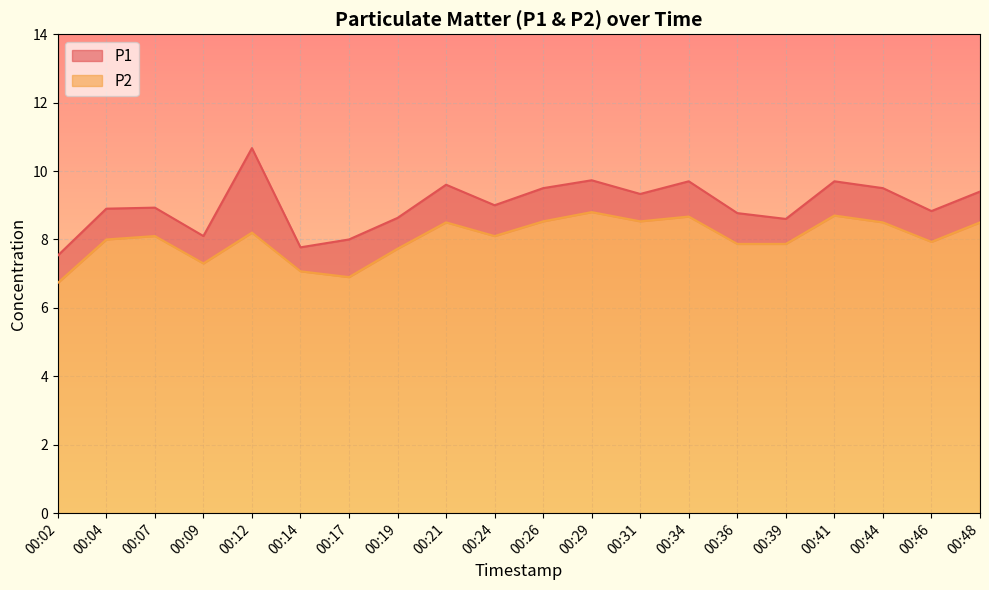

Is the value of P1 at 00:46 greater than the value of P2 at 00:46?

Yes